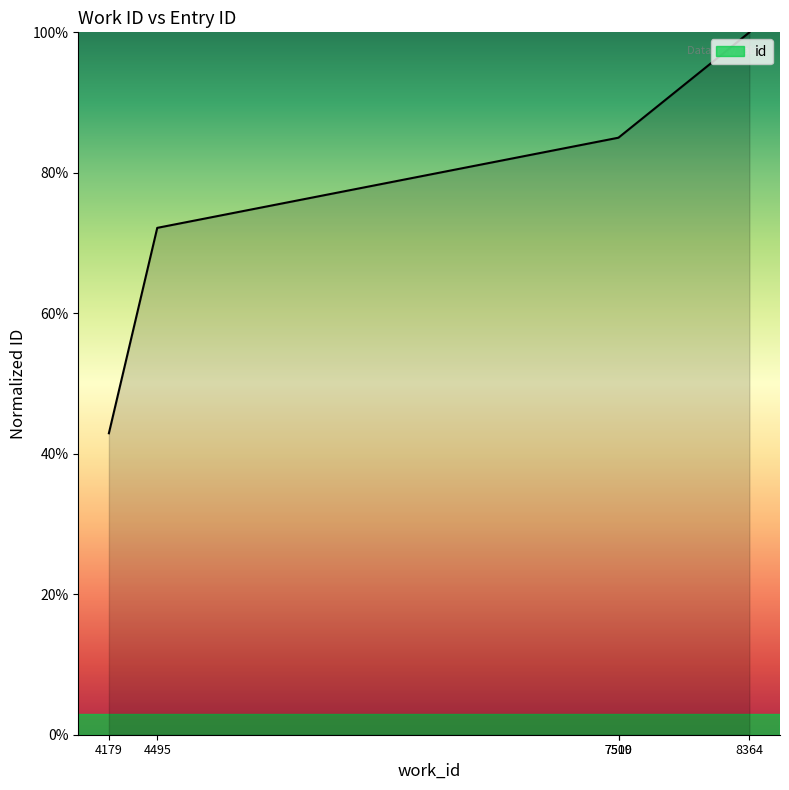

Which label corresponds to the largest value in the chart?

8364